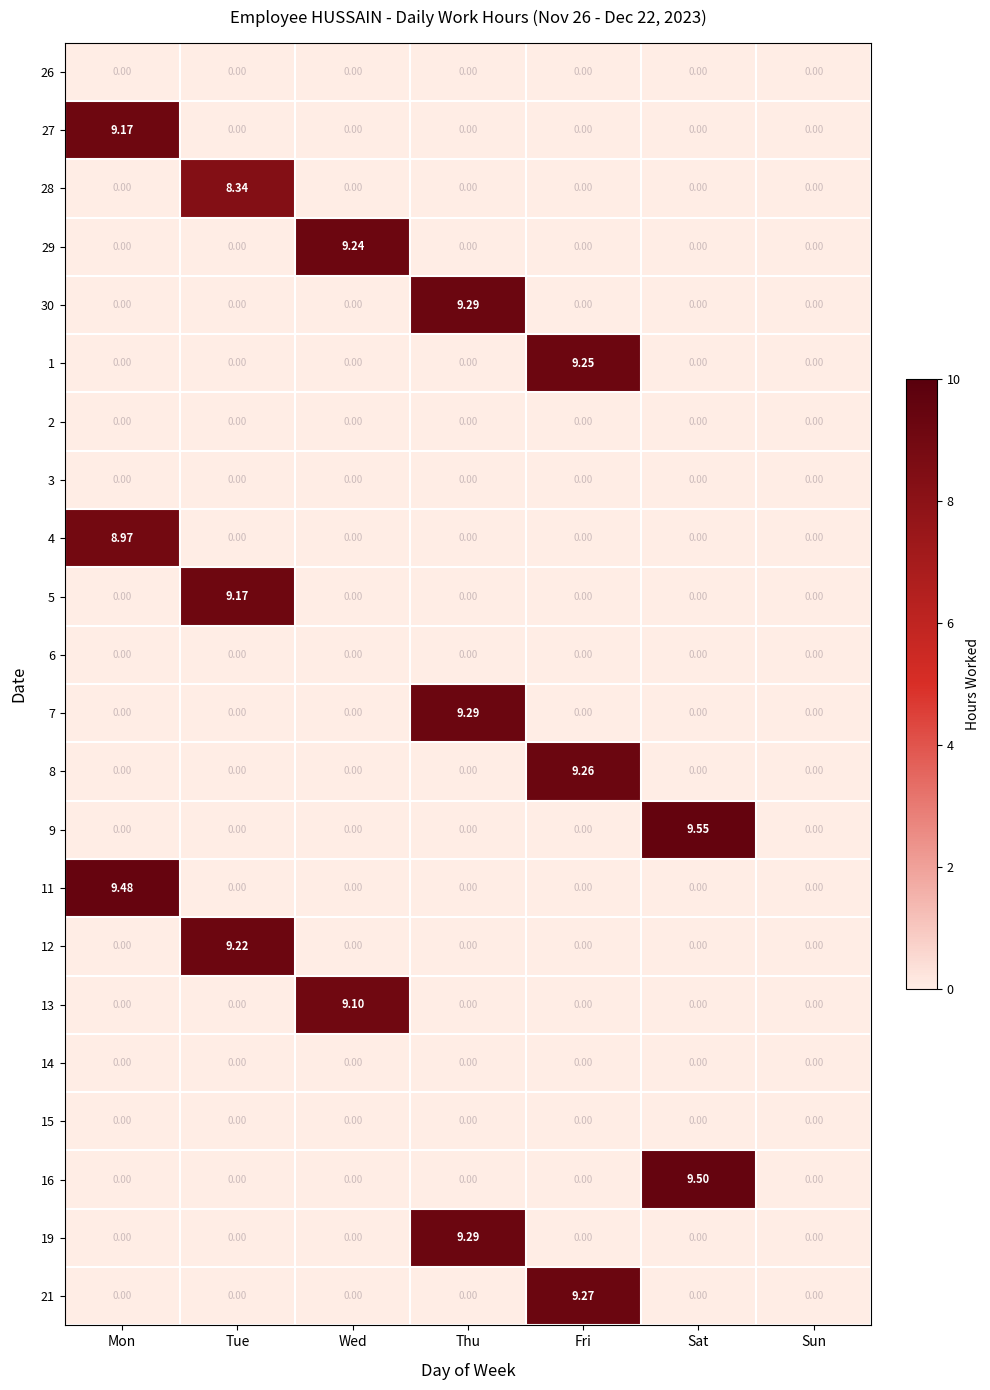

At which category is the sum across all series the highest?

Thu